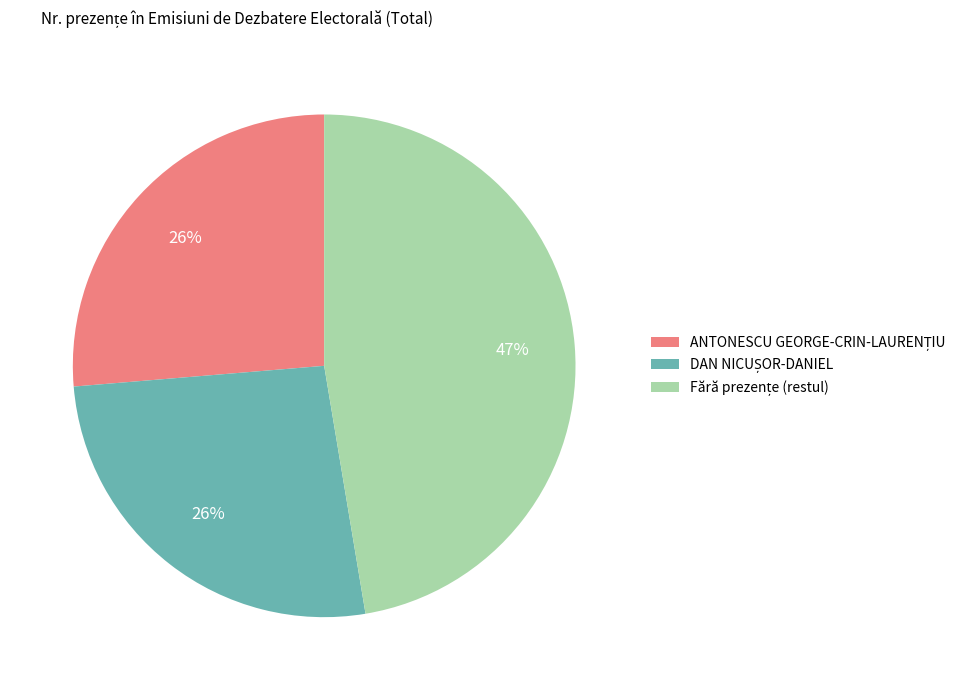

Is there a majority slice in this chart?

No